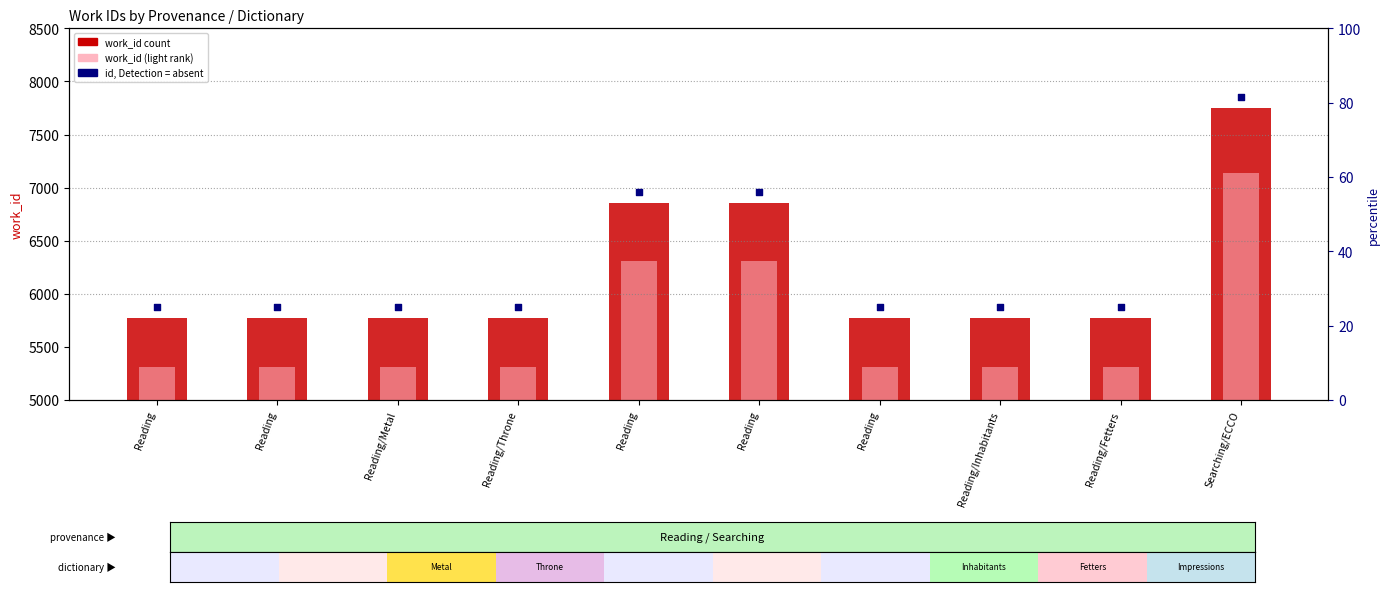

At which category is the sum across all series the highest?

Searching/ECCO